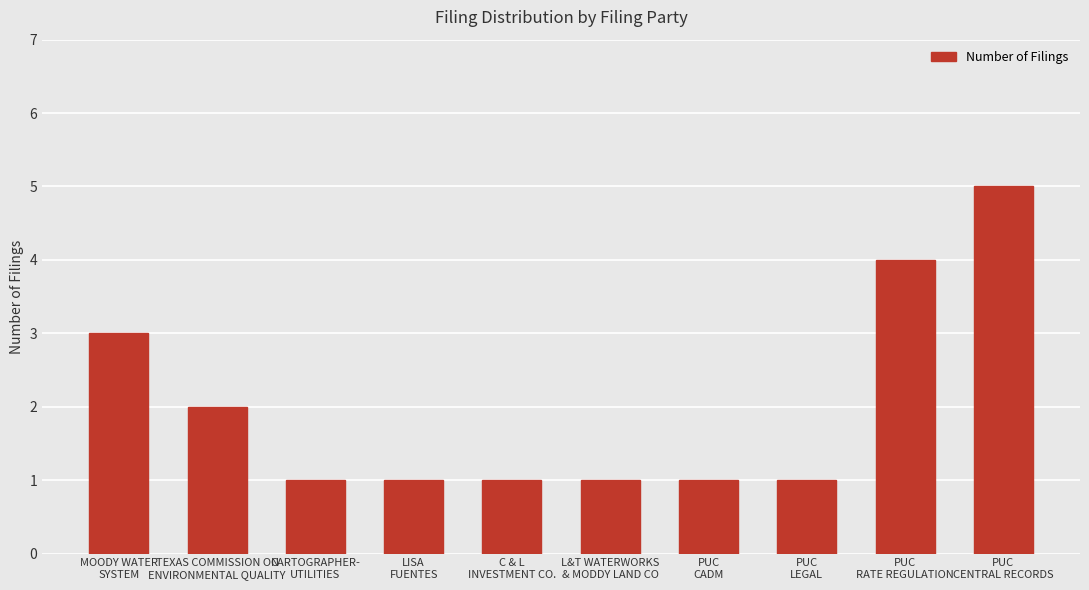

The chart shows a value of 1 at L&T WATERWORKS
& MODDY LAND CO. True or false?

True